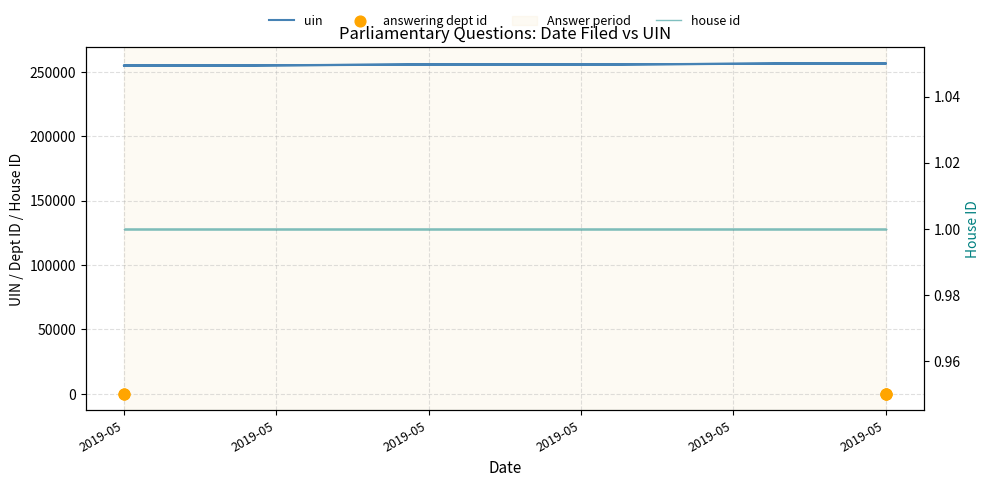

Which series contains the lowest Y value?

house id